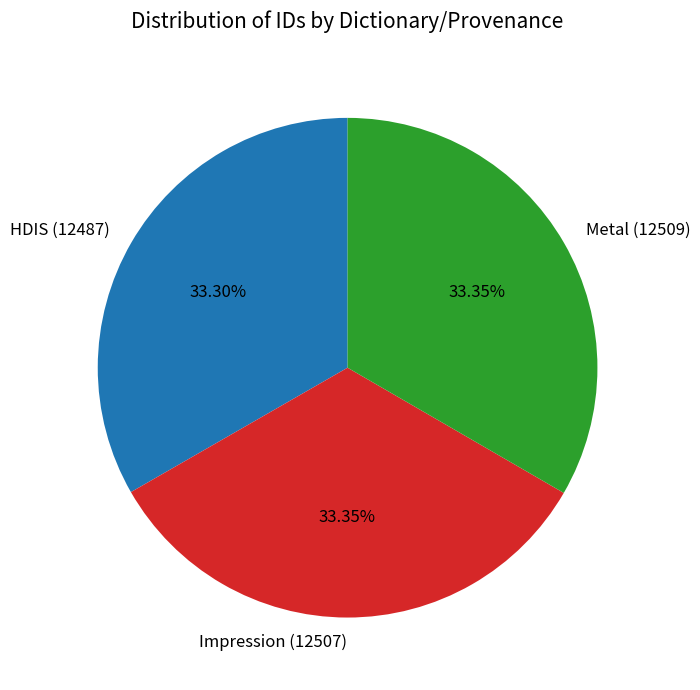

Is there a majority slice in this chart?

No